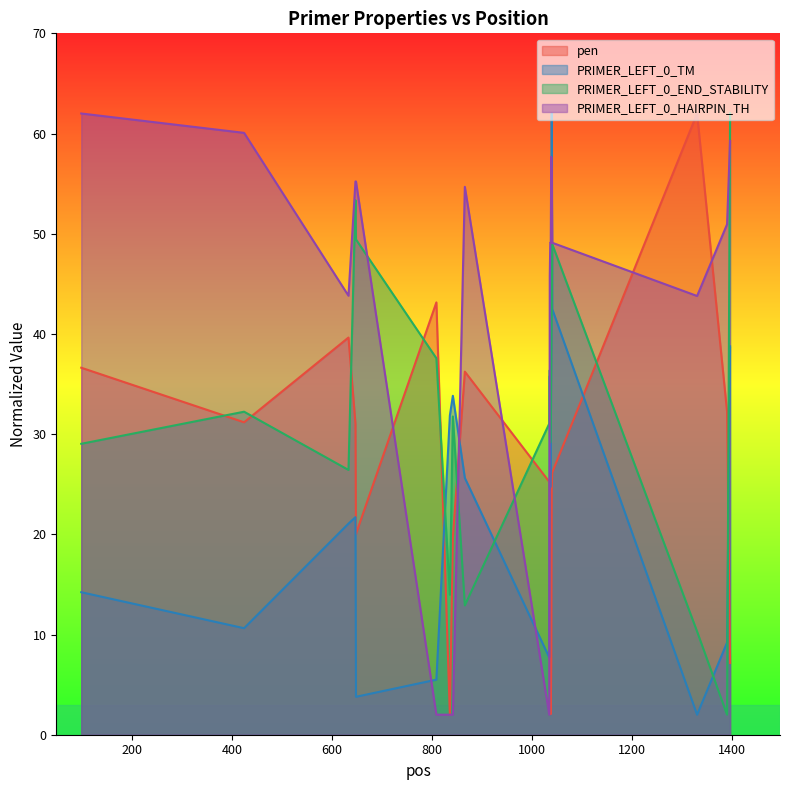

What are all the series names shown in the legend?

pen, PRIMER_LEFT_0_TM, PRIMER_LEFT_0_END_STABILITY, PRIMER_LEFT_0_HAIRPIN_TH